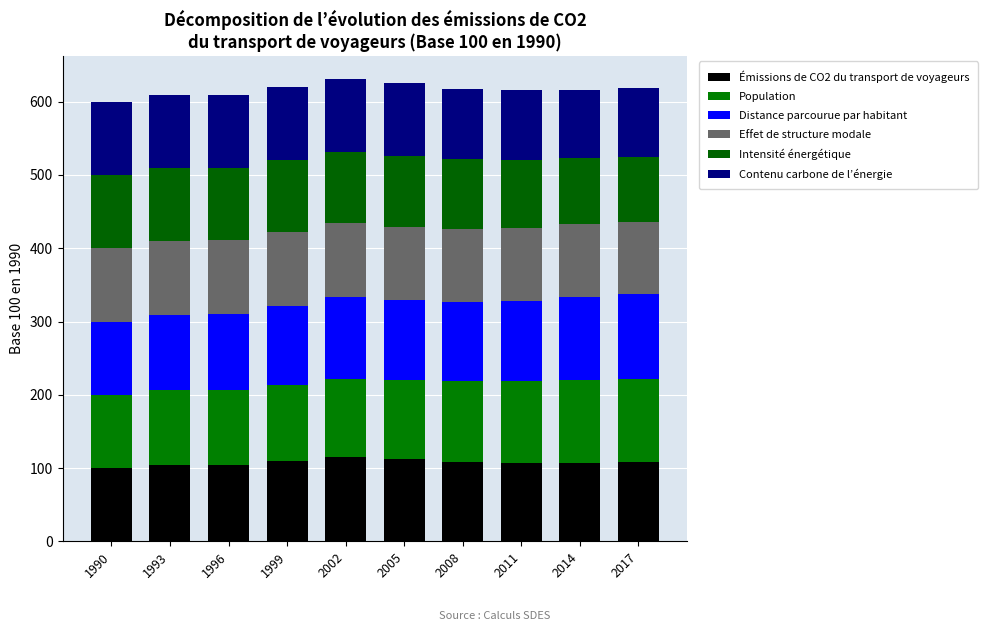

Does the chart contain any negative values?

No